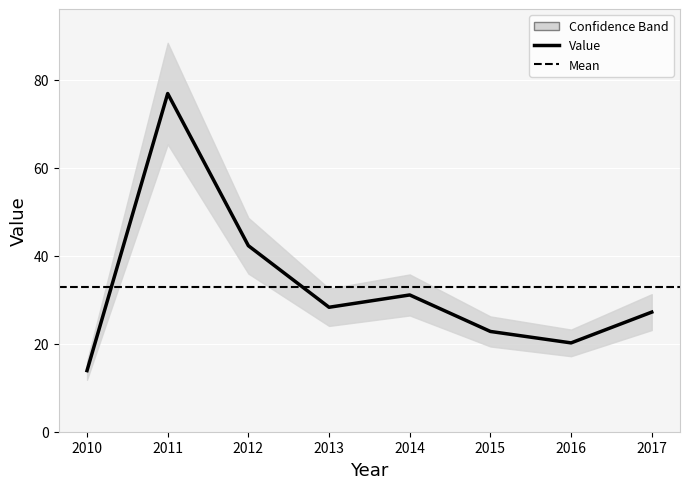

What is the difference between the values at 2015 and 2012?

19.5